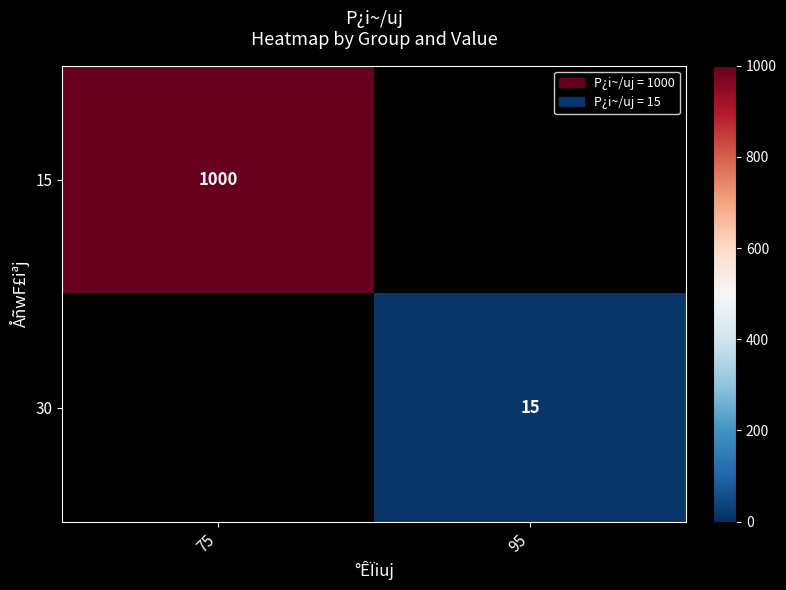

At how many categories does at least one series exceed 469?

1